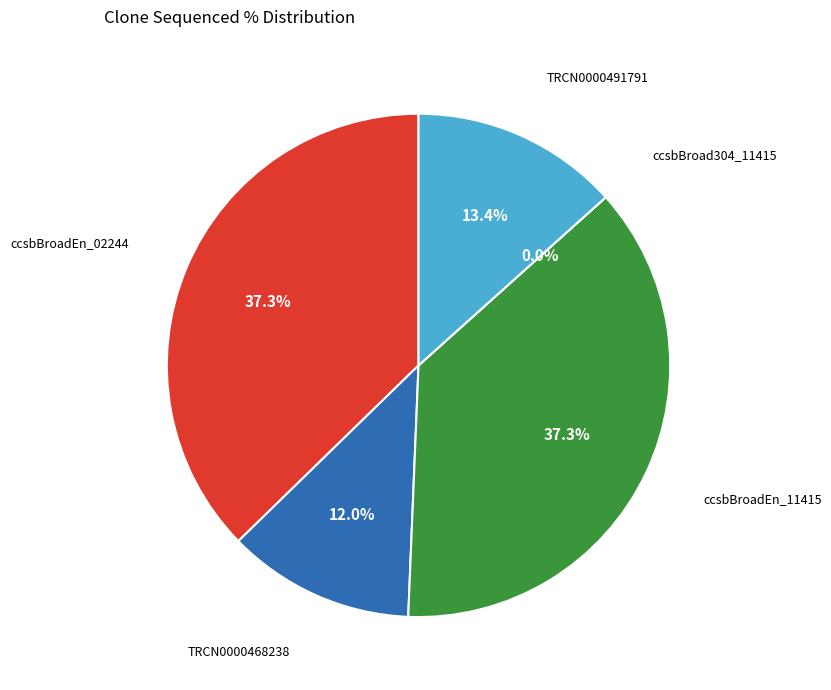

How many slices are in this pie chart?

5